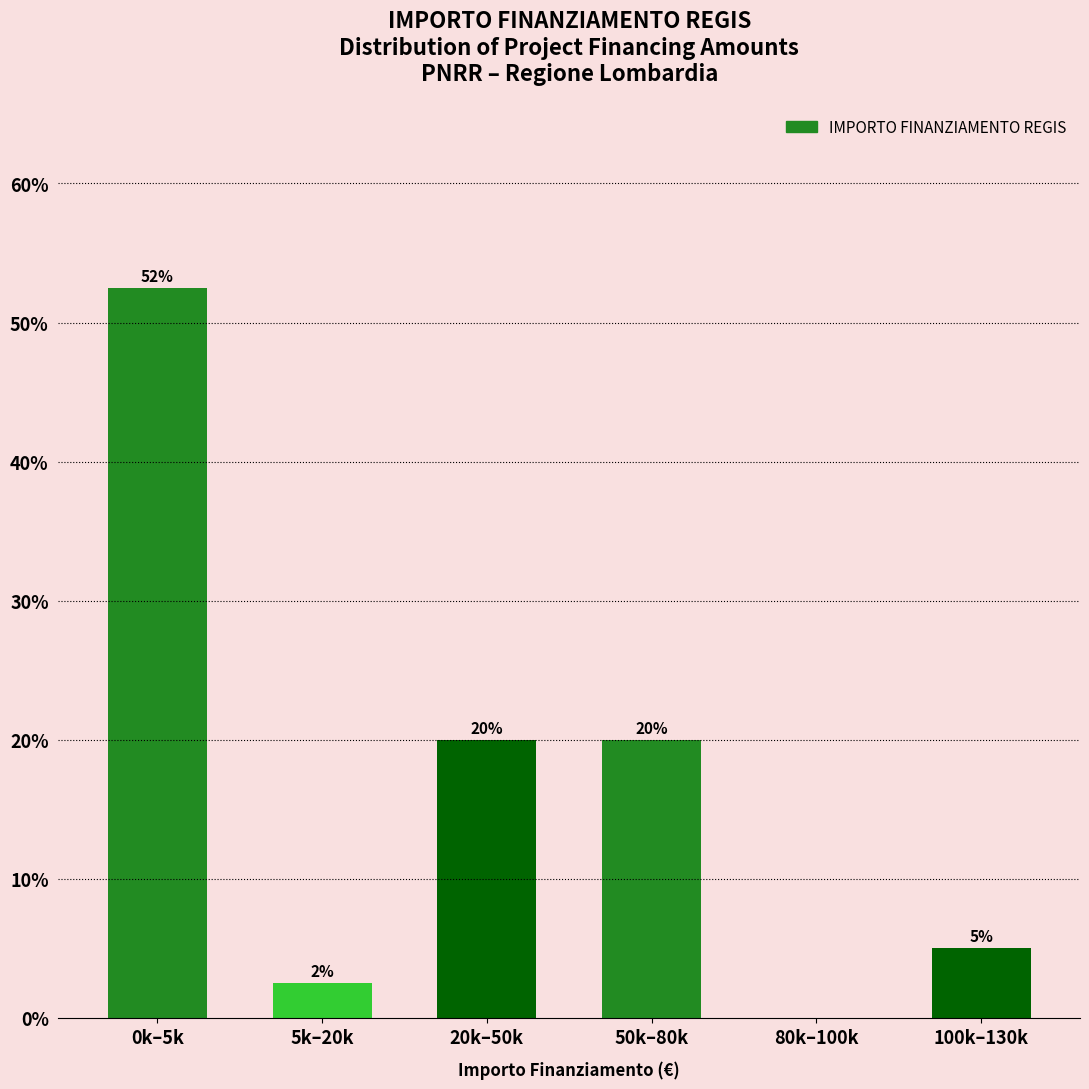

Which has a higher value, 5k–20k or 80k–100k?

5k–20k